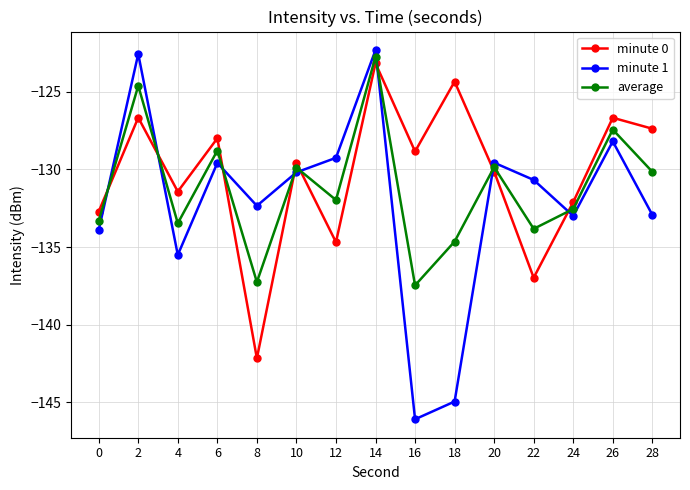

Where do average and minute 1 first cross each other?

0 and 2